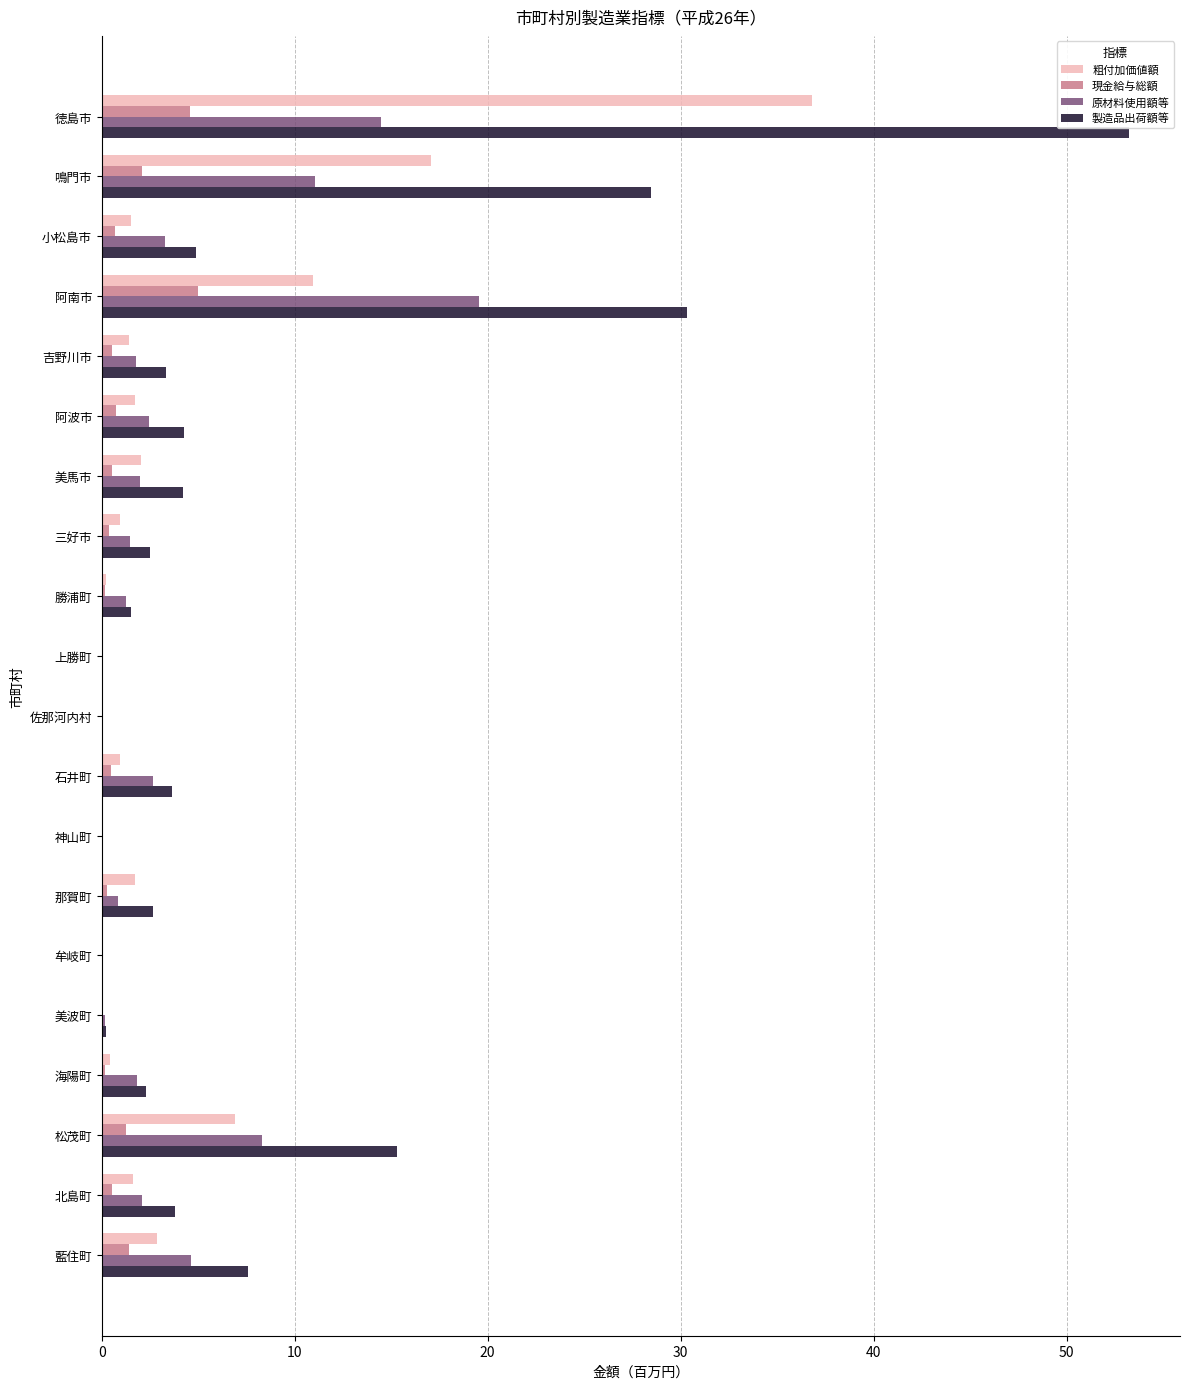

What are all the series names shown in the legend?

粗付加価値額, 現金給与総額, 原材料使用額等, 製造品出荷額等